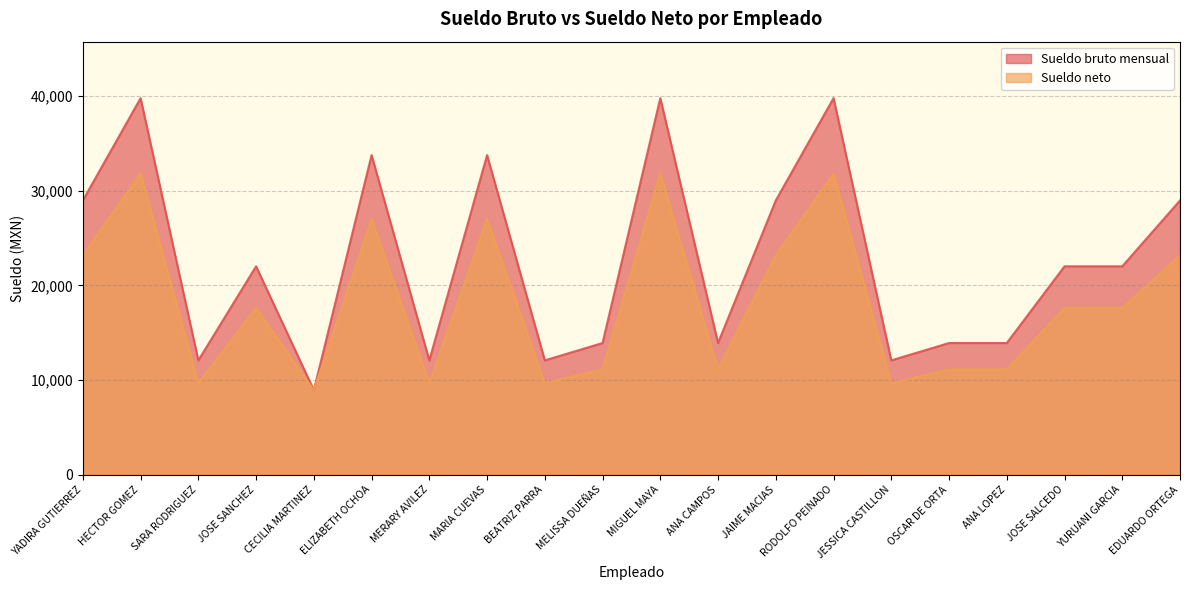

How many values in the Sueldo bruto mensual series exceed 22023?

8